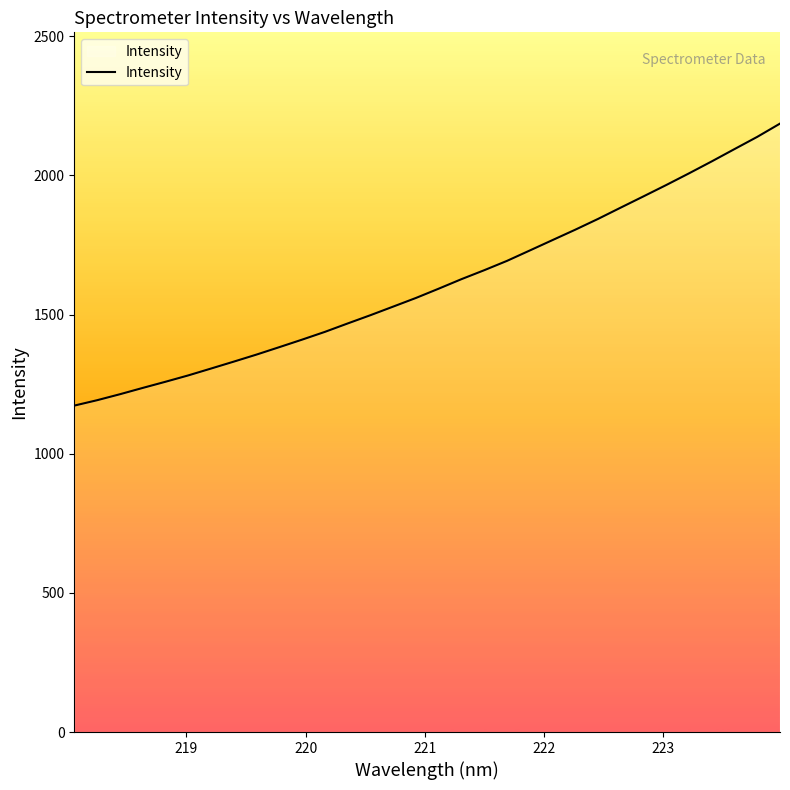

True or false: there are more than 0 points higher than both neighbors.

False